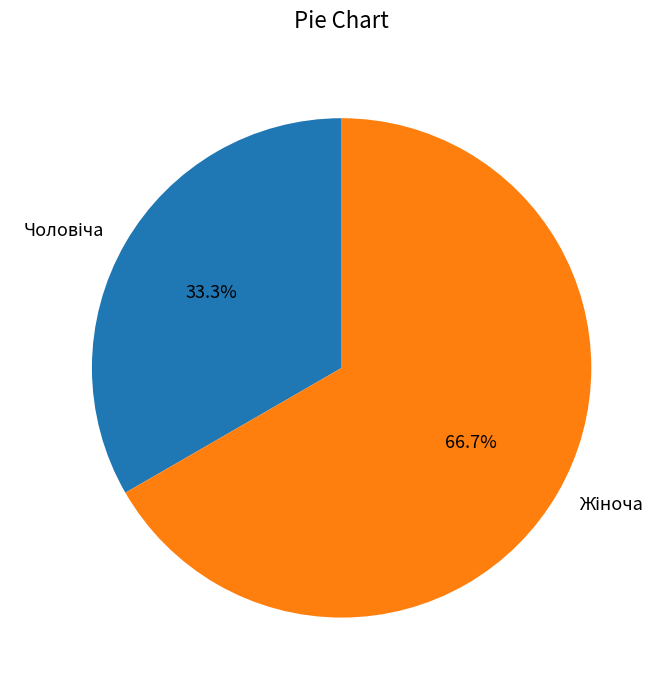

Is there any slice that represents more than half of the pie?

Yes